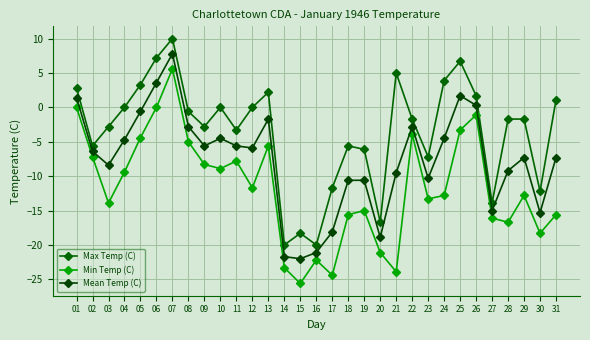

What is the average value of the Min Temp (C) series?

-11.7